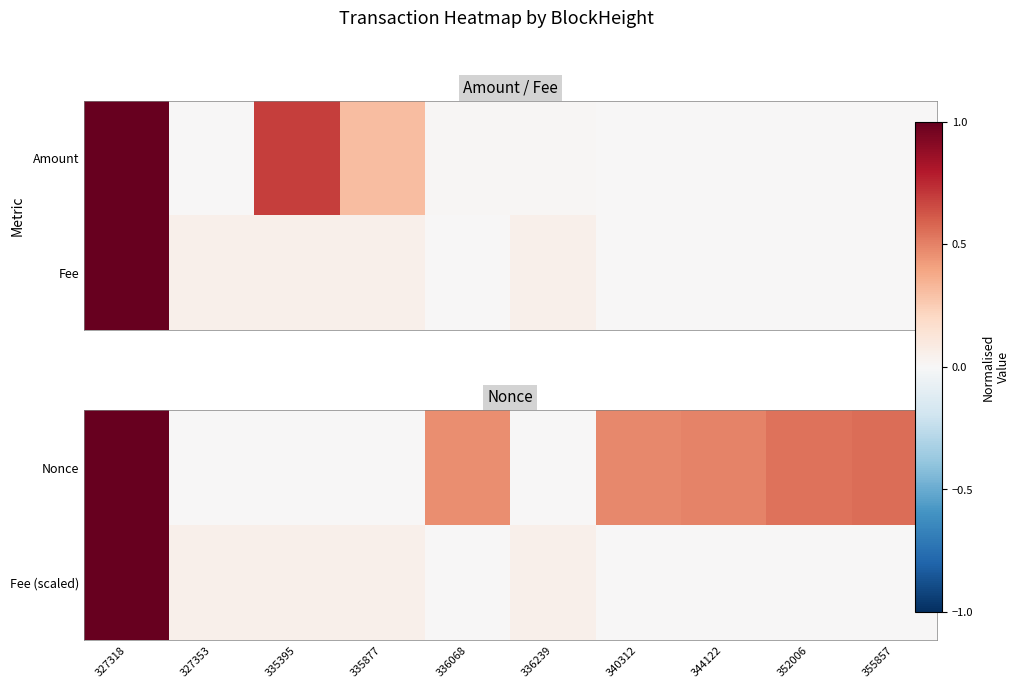

How many values in the Nonce series exceed 0?

9